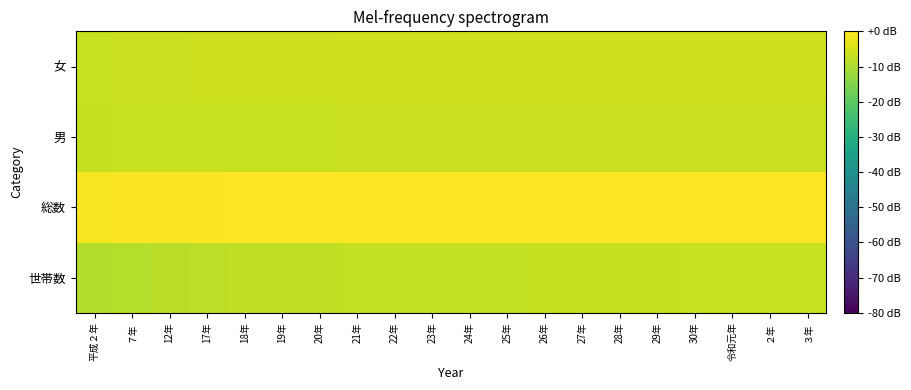

How many distinct data groups are displayed?

4